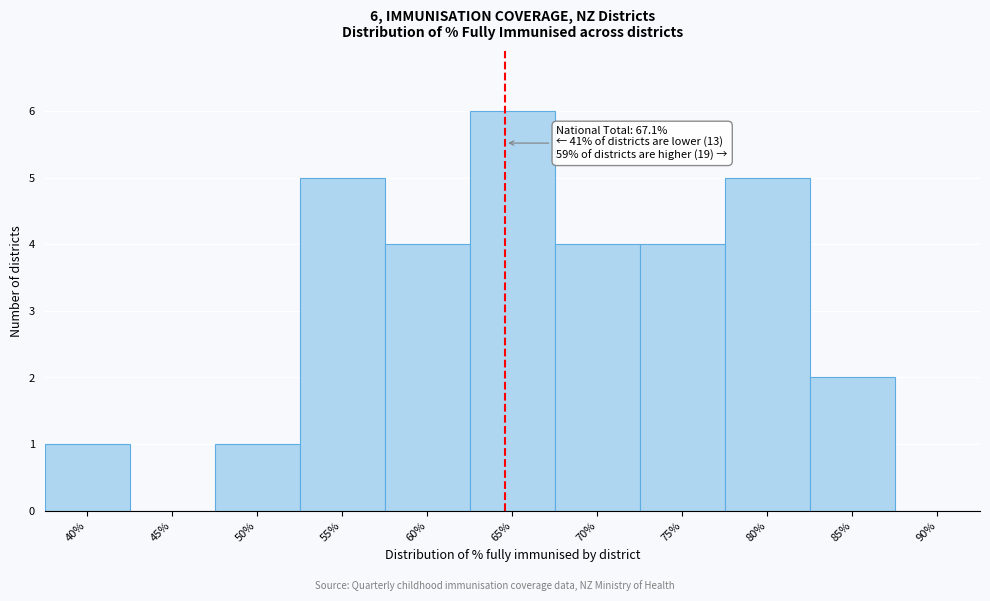

Reading left to right, transcribe all the data shown in this chart.

40%=1	45%=0	50%=1	55%=5	60%=4	65%=6	70%=4	75%=4	80%=5	85%=2	90%=0